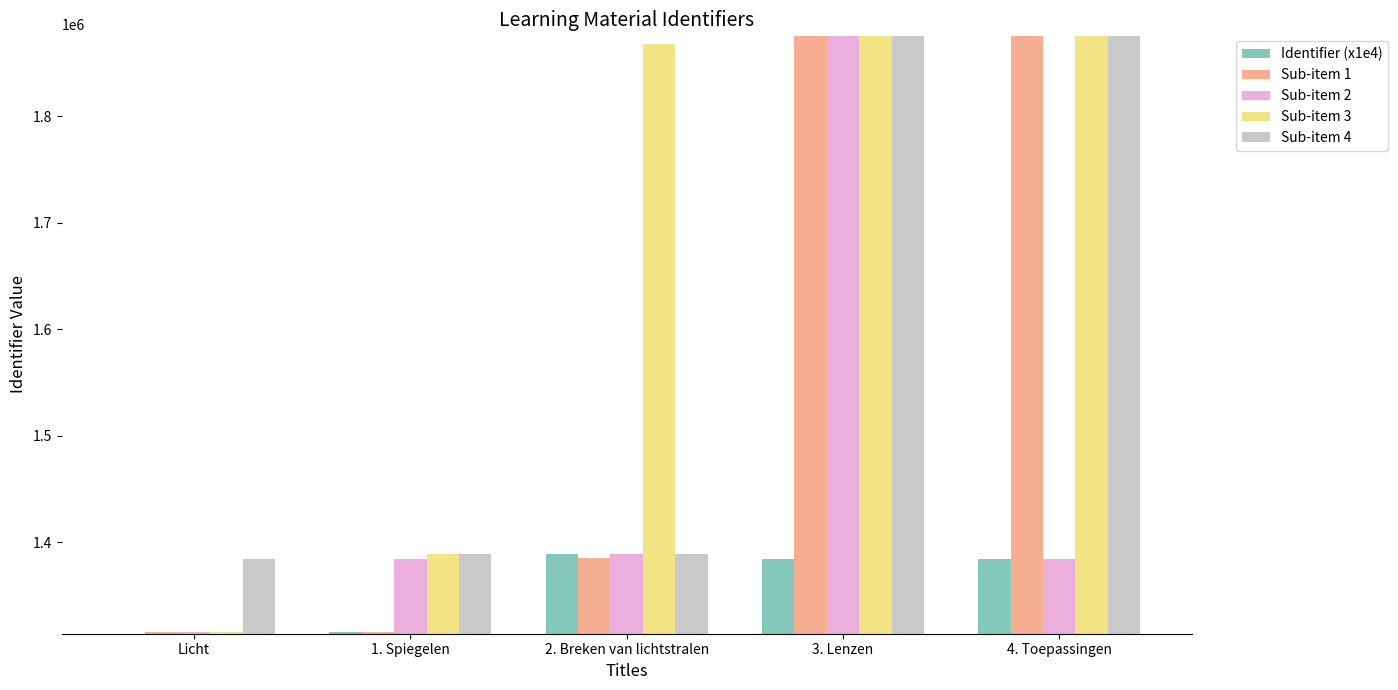

The value of Identifier (x1e4) at Licht is 0. True or false?

True